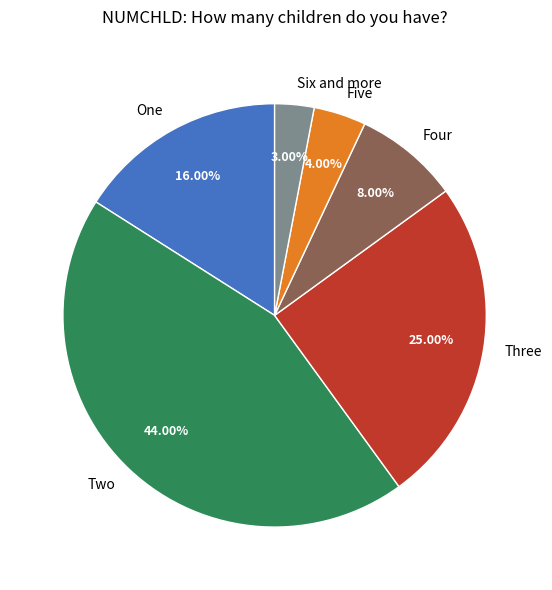

True or false: Two accounts for 44% of the total.

True